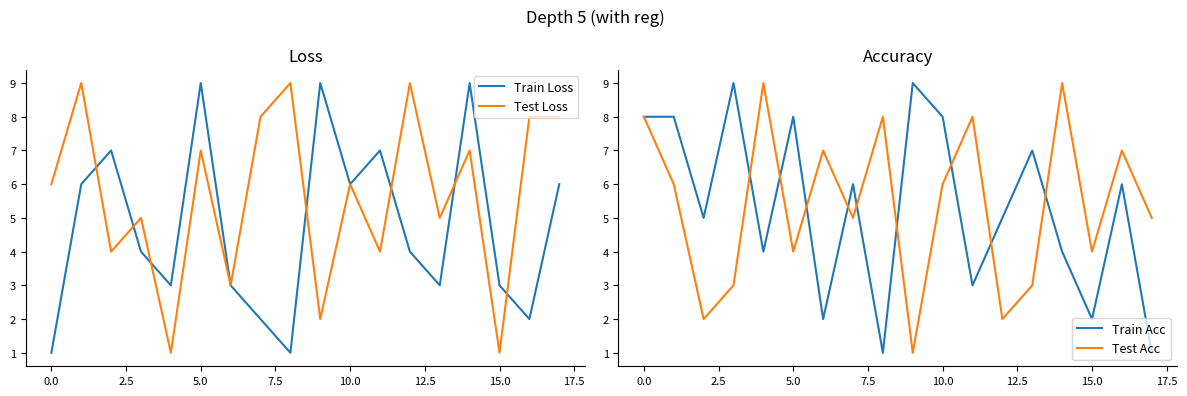

True or false: Test Acc has a value of 8 at 0.0.

True